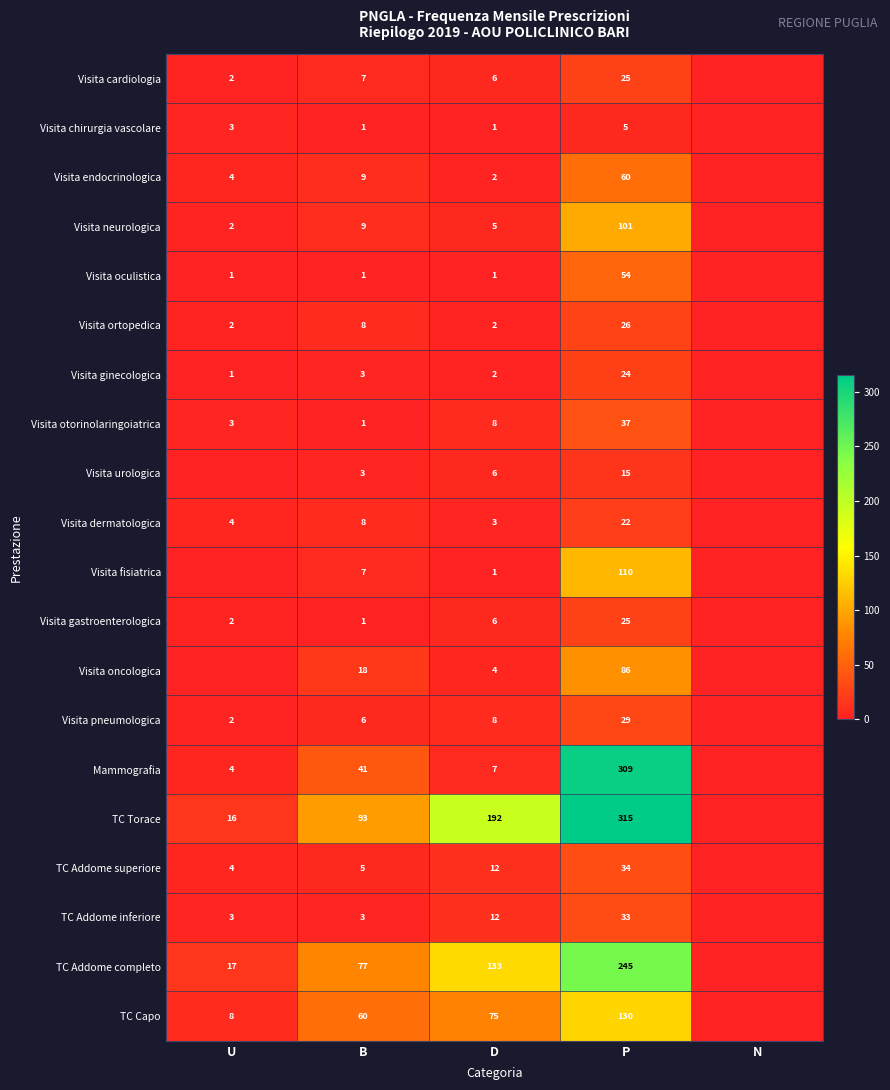

What is the spread (max minus min) of values at B?

92